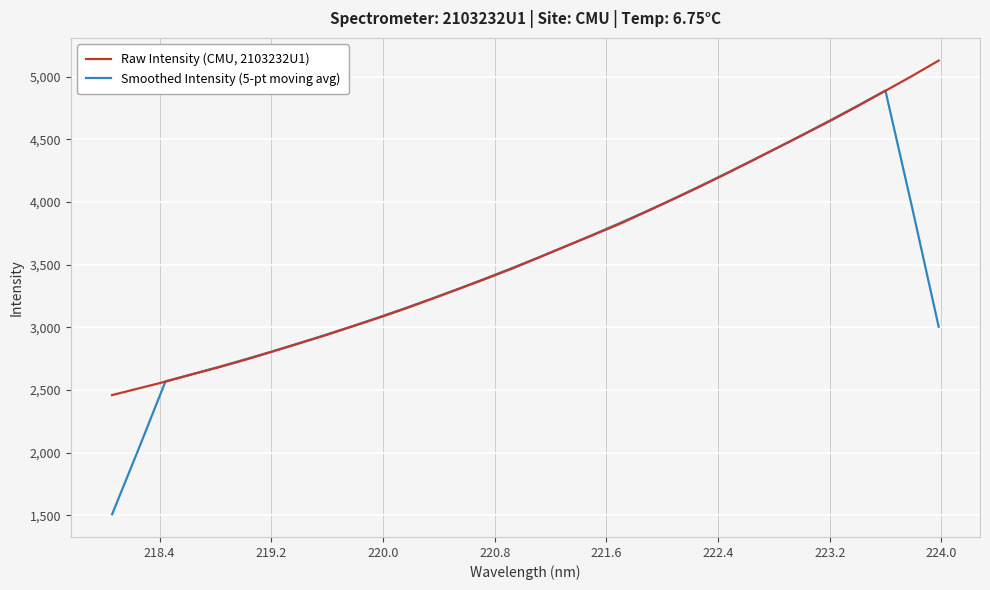

Which series has the widest spread of values?

Smoothed Intensity (5-pt moving avg)